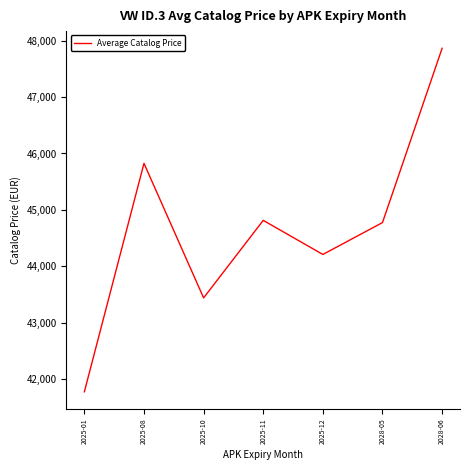

What is the minimum value shown in the chart?

41775.0